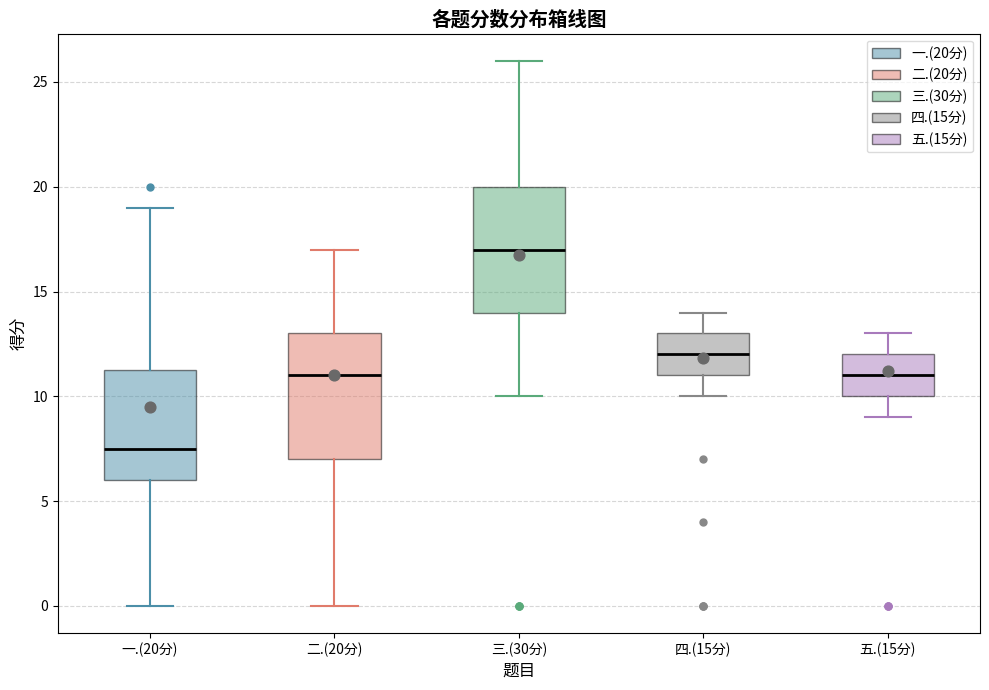

Where does the median line of the box for 二.(20分) sit on the y-axis? The values are not printed on the chart, so give them approximately, as read against the axis.

11.0